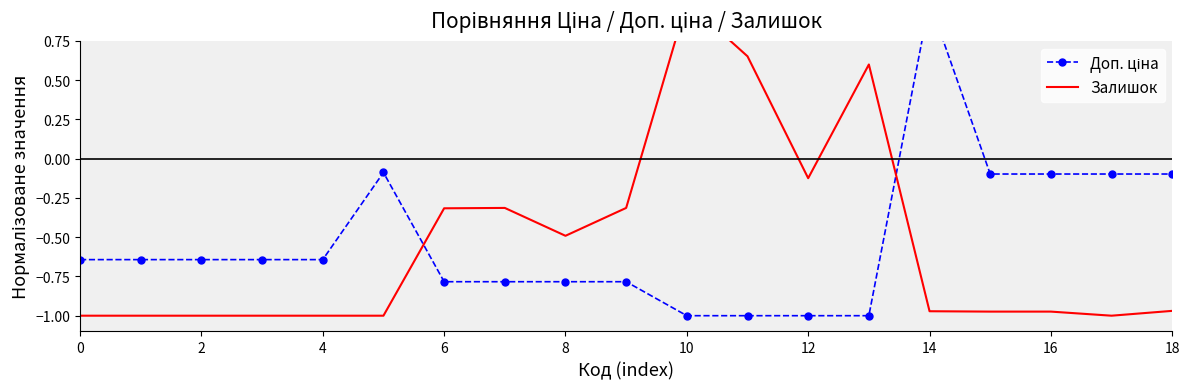

At which label does Доп. ціна first exceed 0?

14